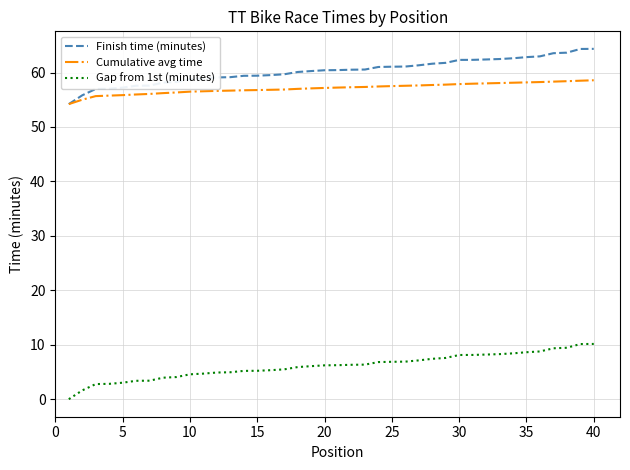

Does the chart display data point markers on the line(s)?

No